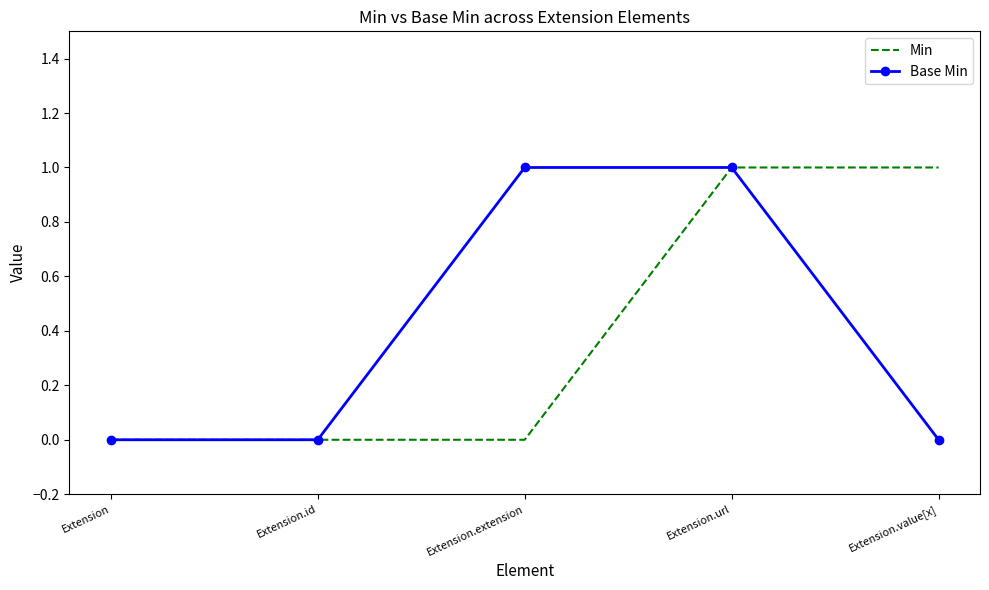

Between Extension.id and Extension.value[x], which series saw the biggest shift?

Min